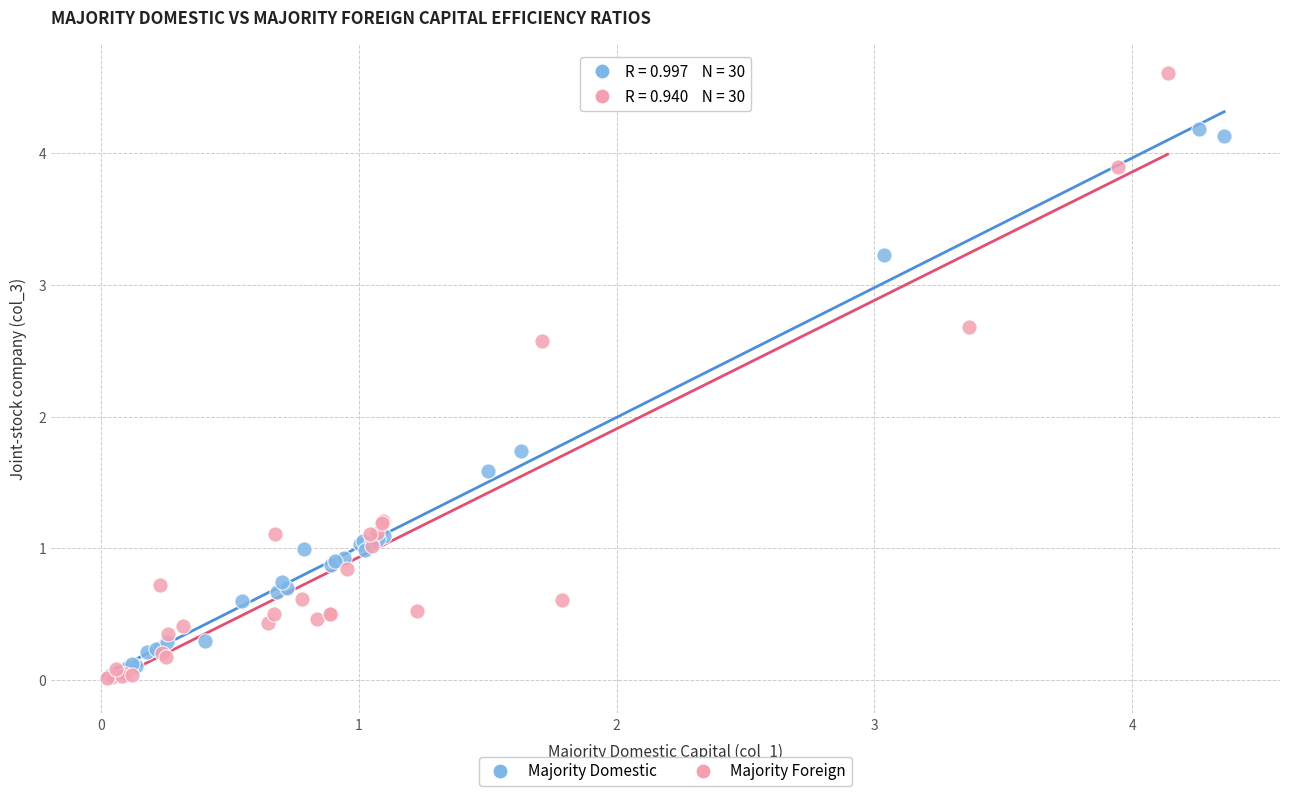

Which series has the widest spread of Y values?

Majority Foreign